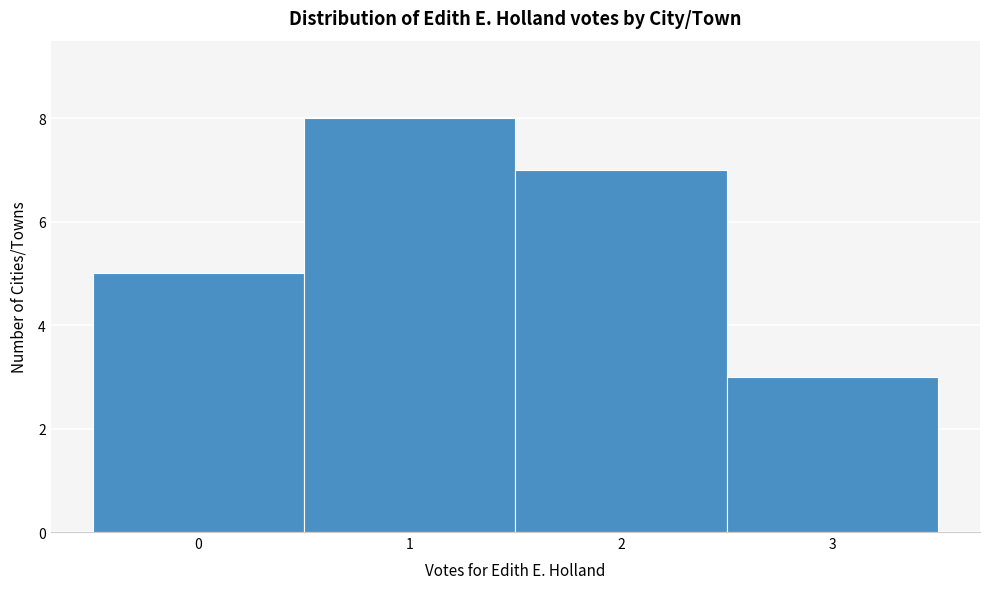

Over which range of the x-axis is the bar tallest?

0.5 to 1.5